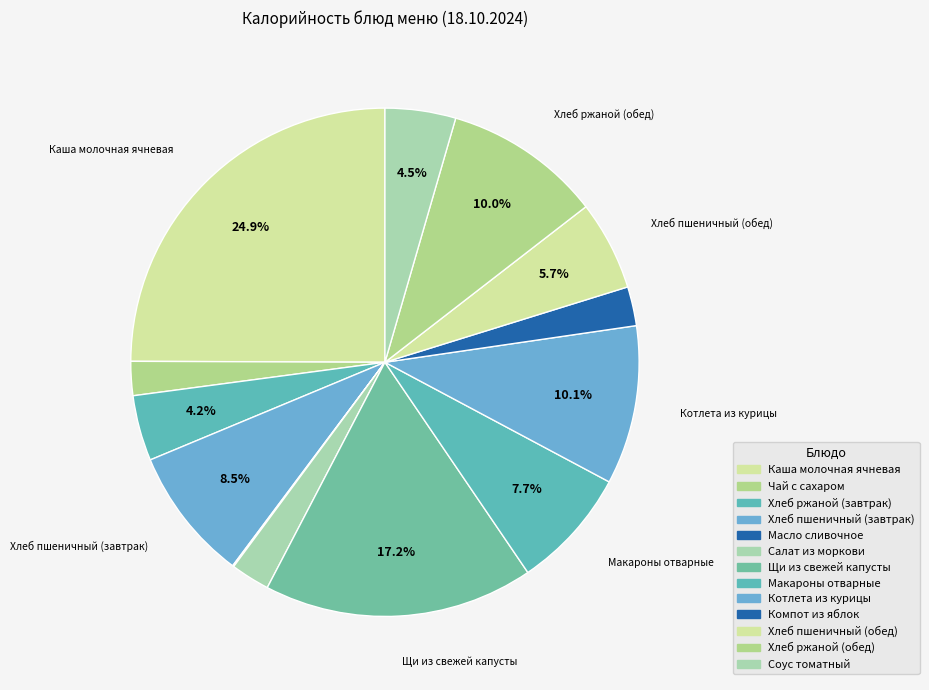

True or false: Масло сливочное accounts for 1% of the total.

False